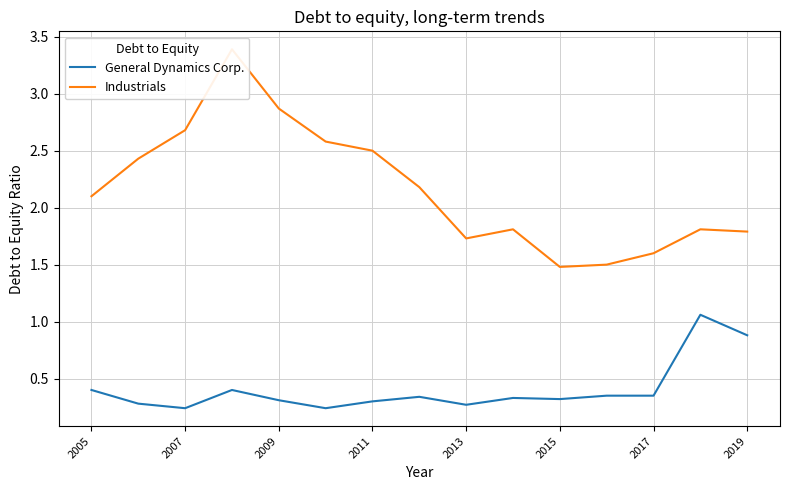

Is it true that General Dynamics Corp. equals 0.1 at 2013?

False